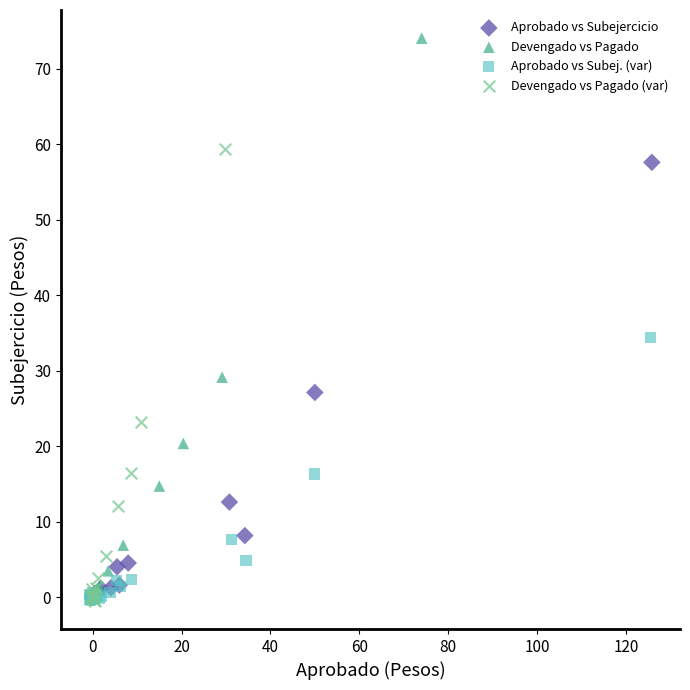

Which series contains the highest Y value?

Devengado vs Pagado